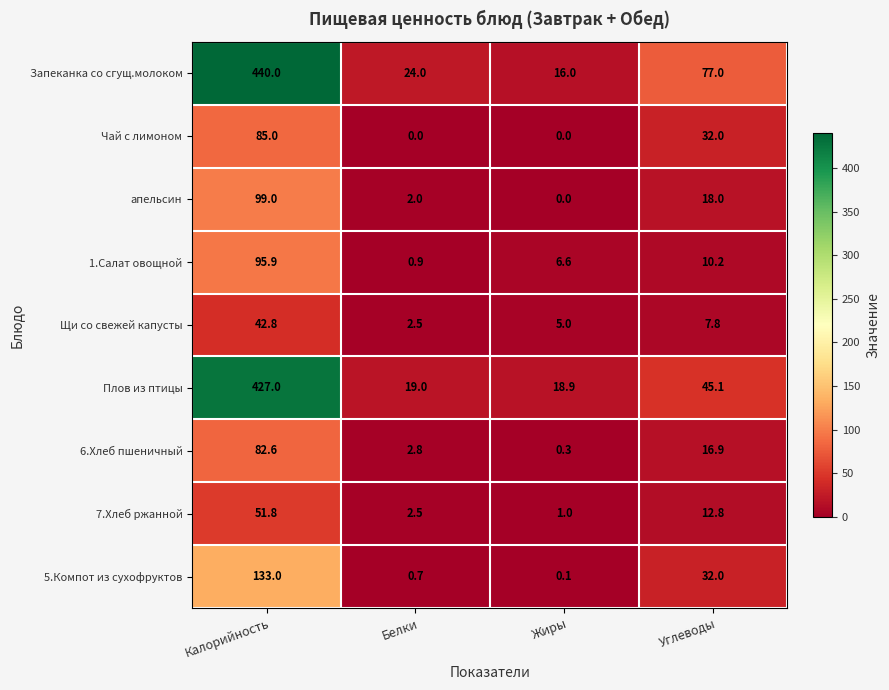

What is the total value across all series at Жиры?

47.9